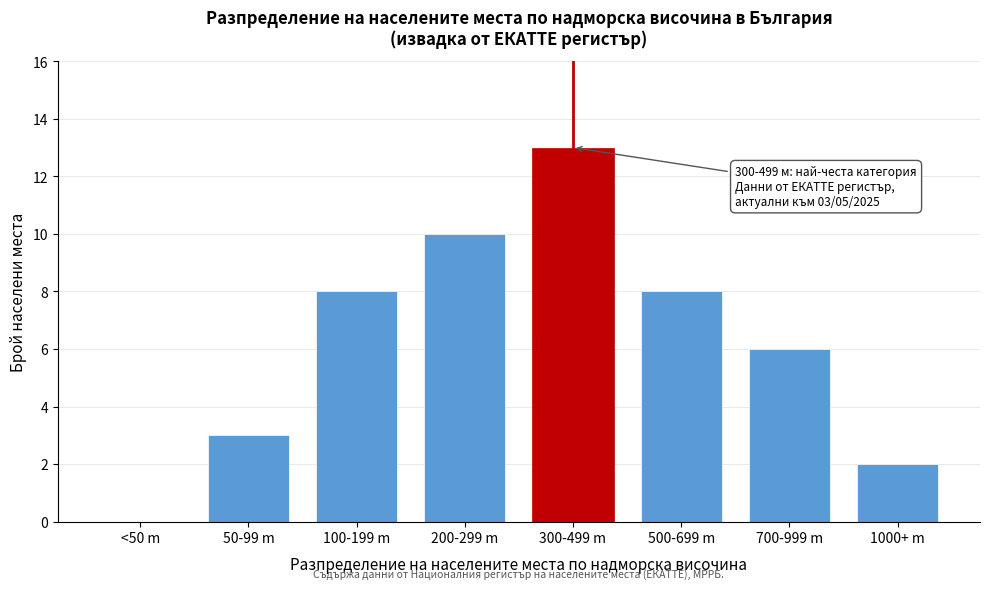

Reading left to right, list all the values displayed in this chart.

<50 m=0	50-99 m=3	100-199 m=8	200-299 m=10	300-499 m=13	500-699 m=8	700-999 m=6	1000+ m=2